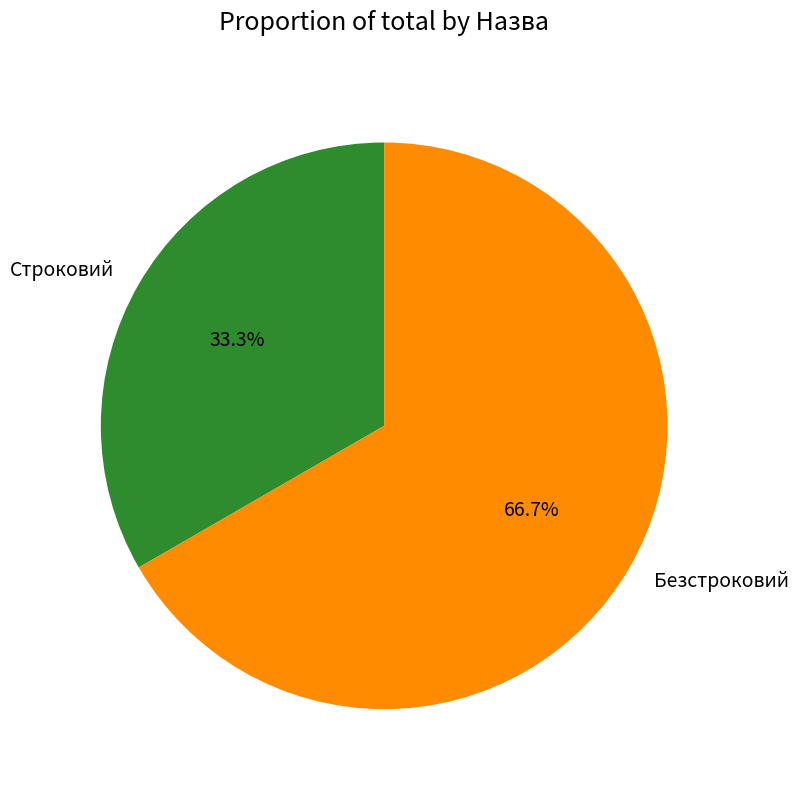

What is the largest slice in the pie chart?

Безстроковий